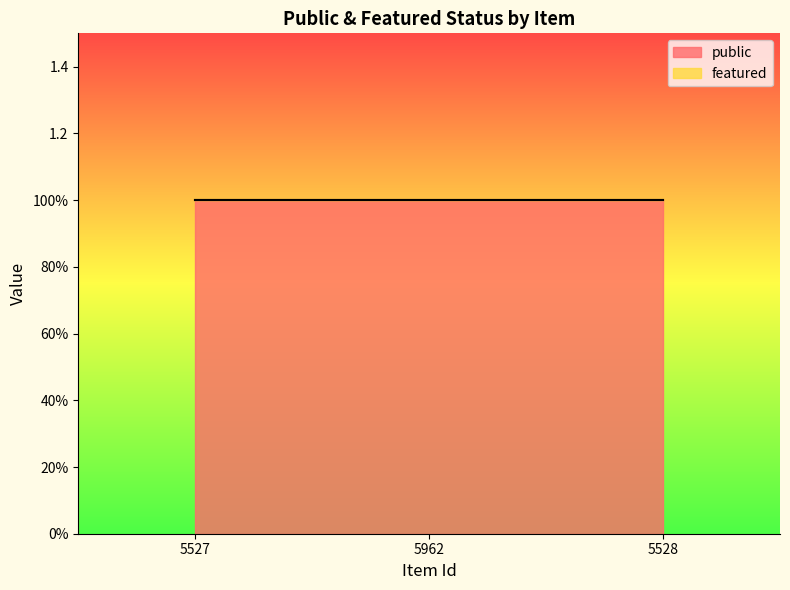

What are all the series names shown in the legend?

public, featured